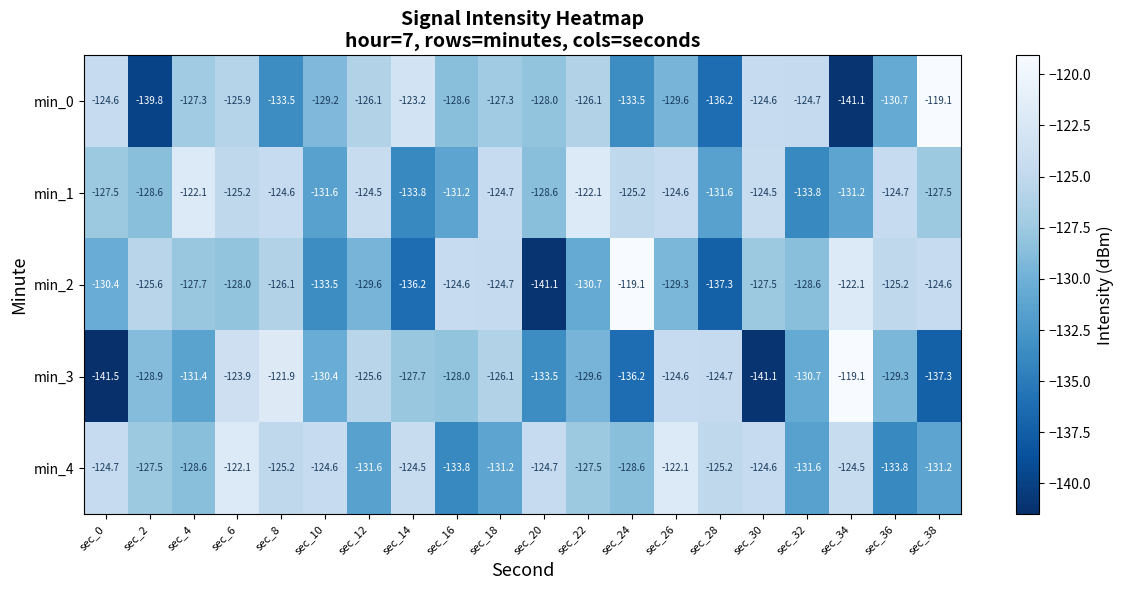

What is the maximum value for min_0?

-119.1